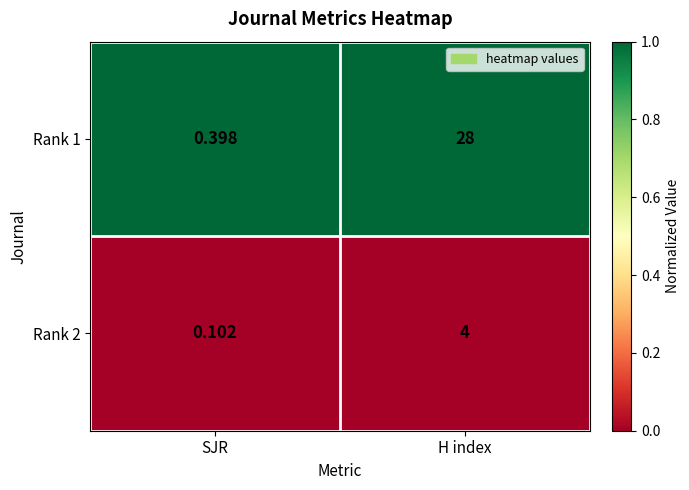

Between SJR and H index, which series saw the biggest shift?

Rank 1